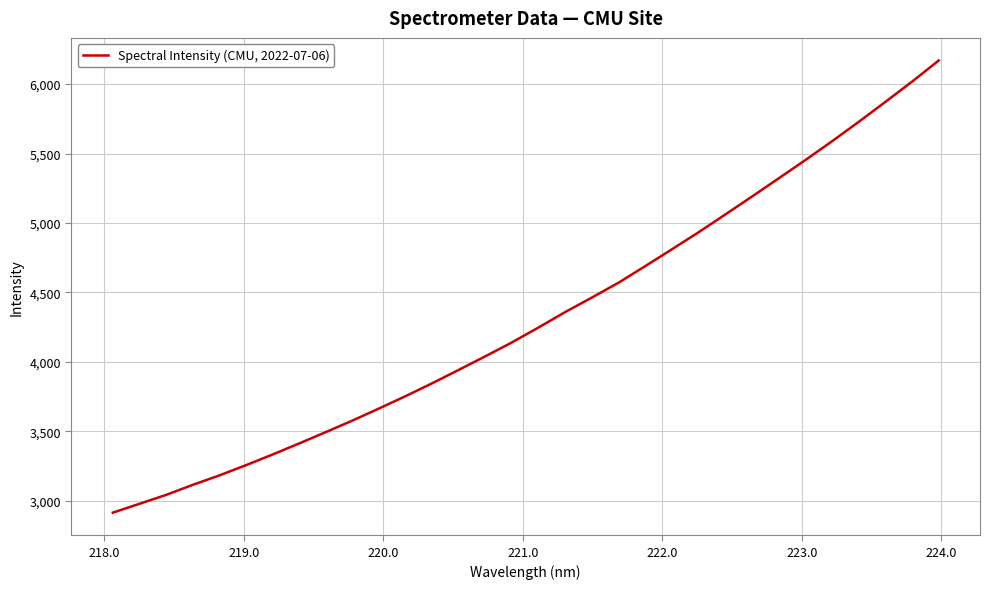

What is the difference between the maximum and minimum values?

3257.5